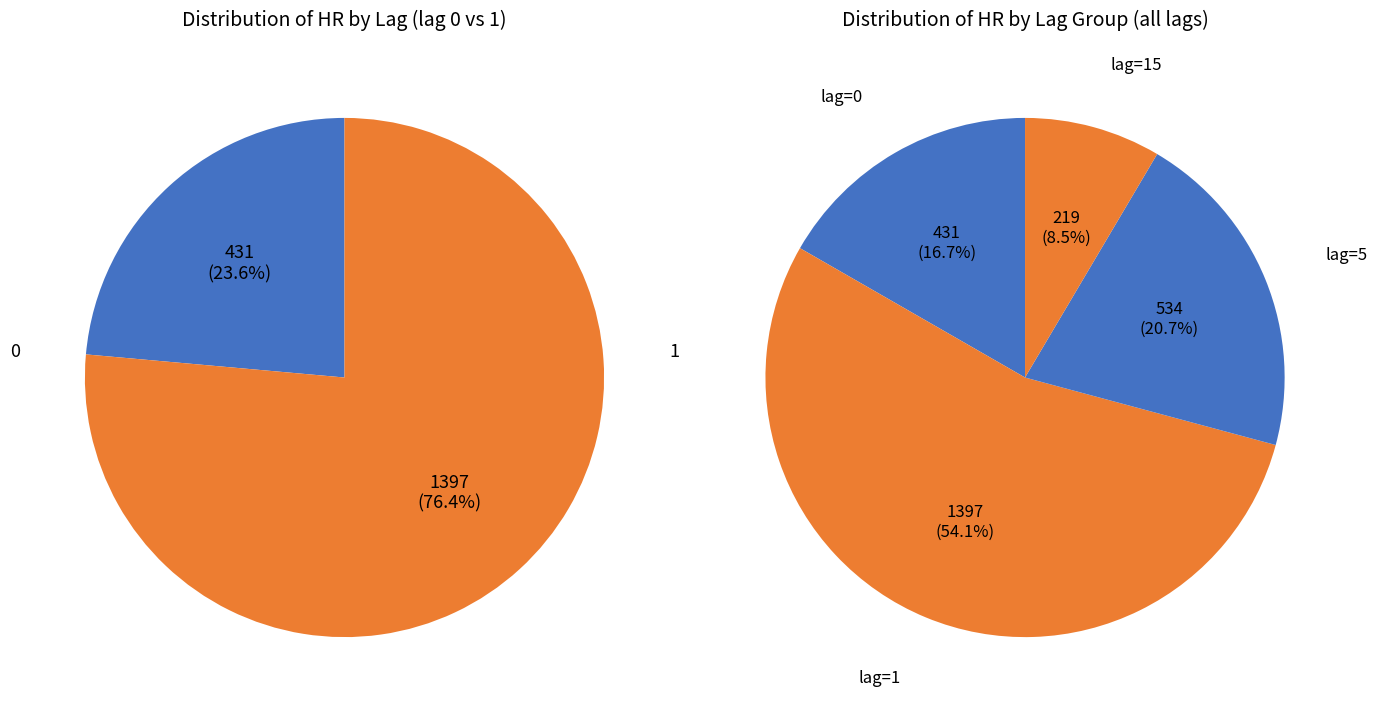

What is the largest slice in the pie chart?

hr_lag_1